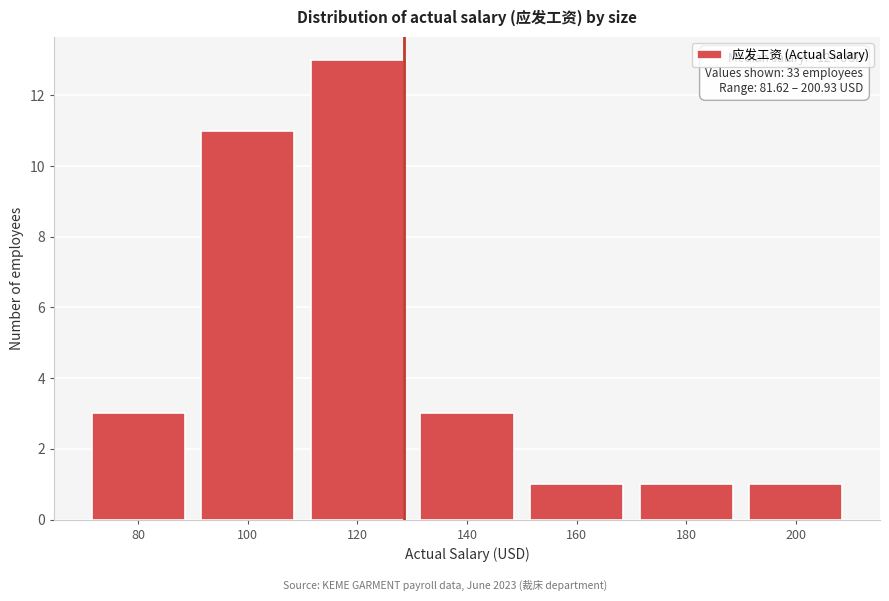

Reading left to right, list all the values displayed in this chart.

3	11	13	3	1	1	1